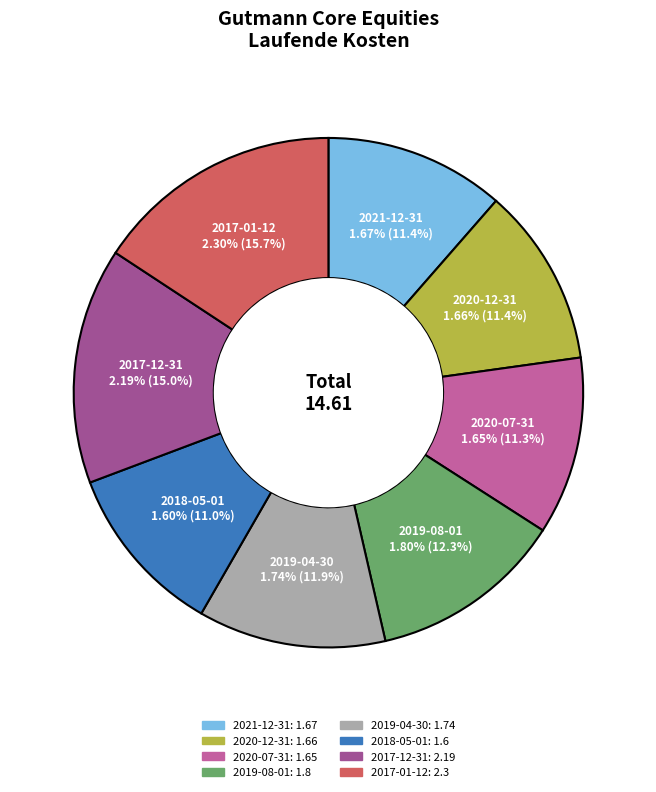

What percentage do 2019-04-30 and 2020-07-31 together represent?

23.2%